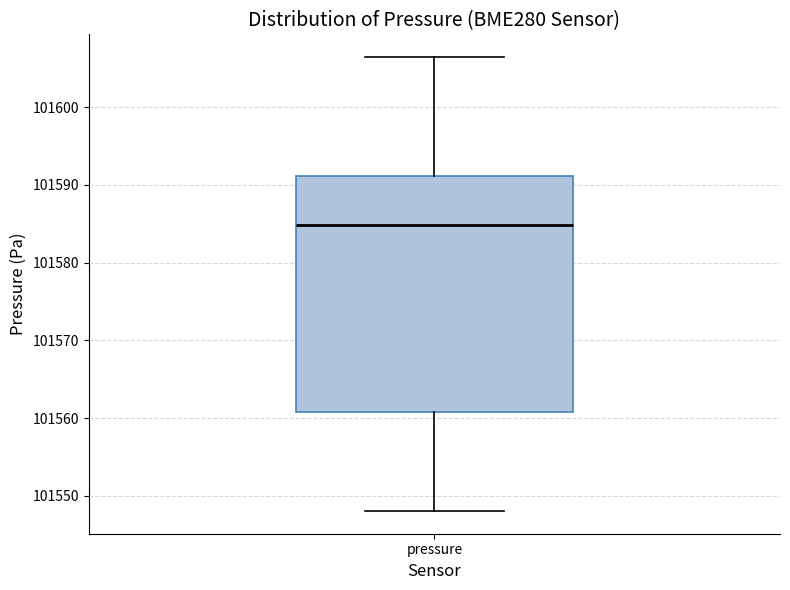

Where is the upper edge of the box for pressure on the y-axis? The values are not printed on the chart, so give them approximately, as read against the axis.

101591